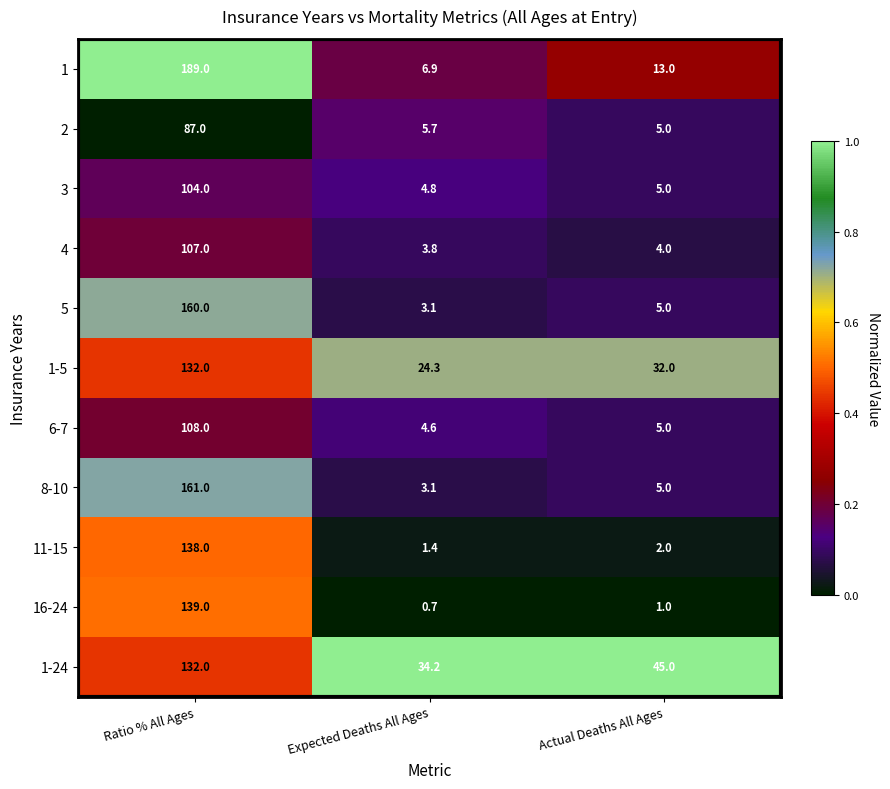

True or false: 6-7 has a value of 4.6 at Expected Deaths All Ages.

True